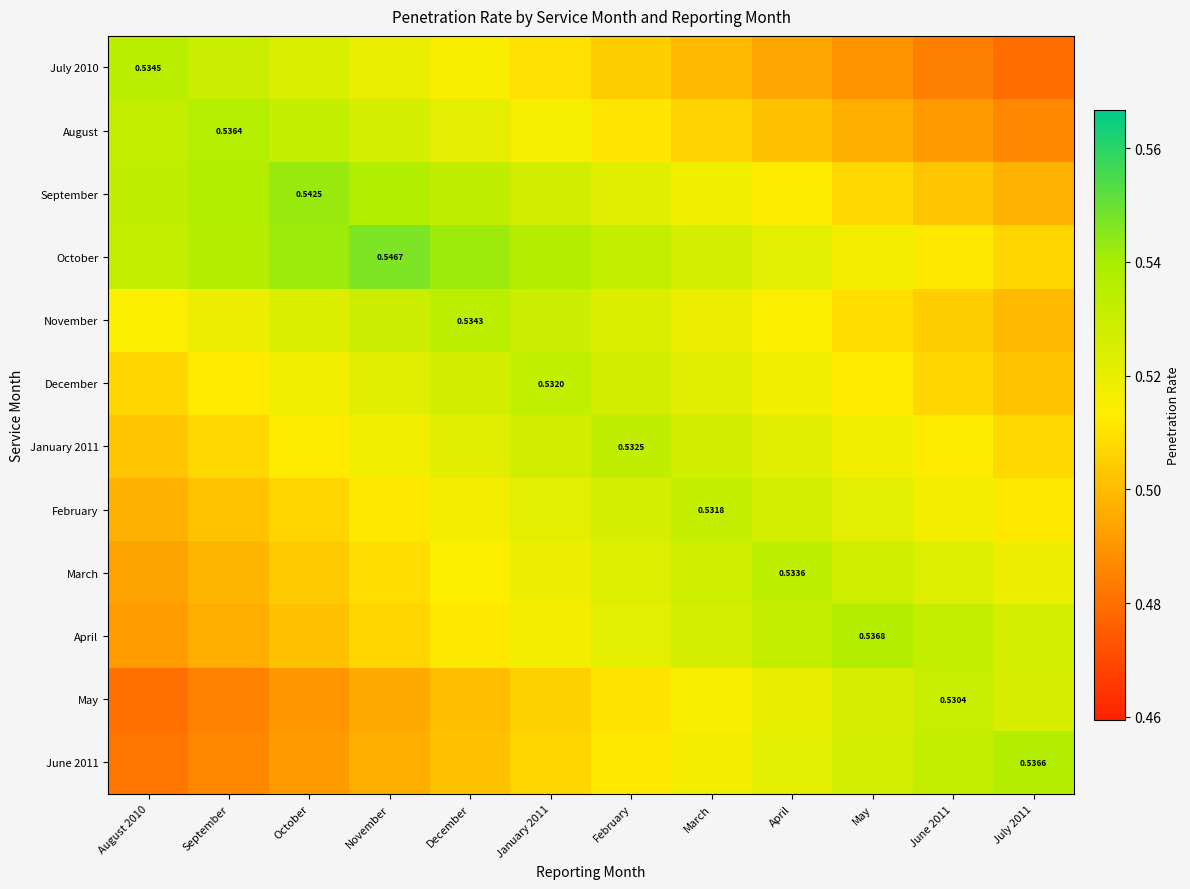

Which series has the widest spread of values?

July 2010